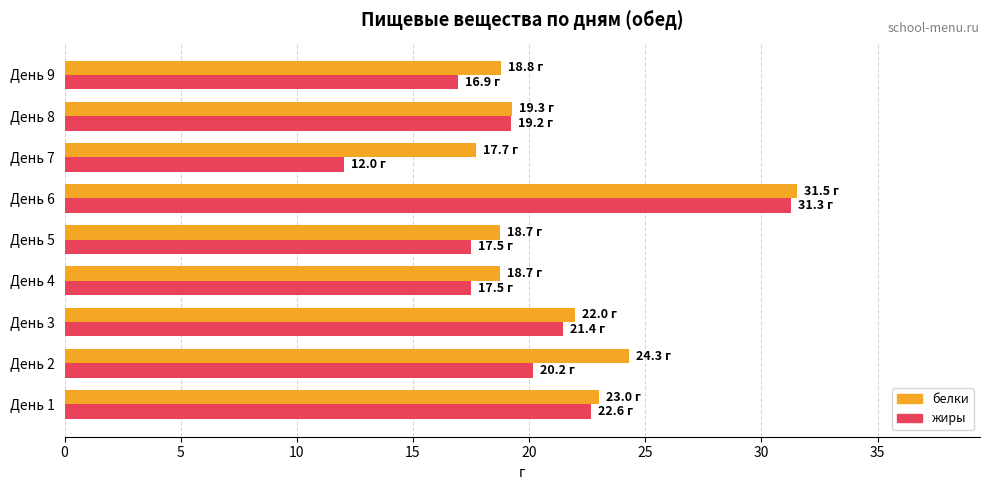

Which category has the highest value across all series?

День 6